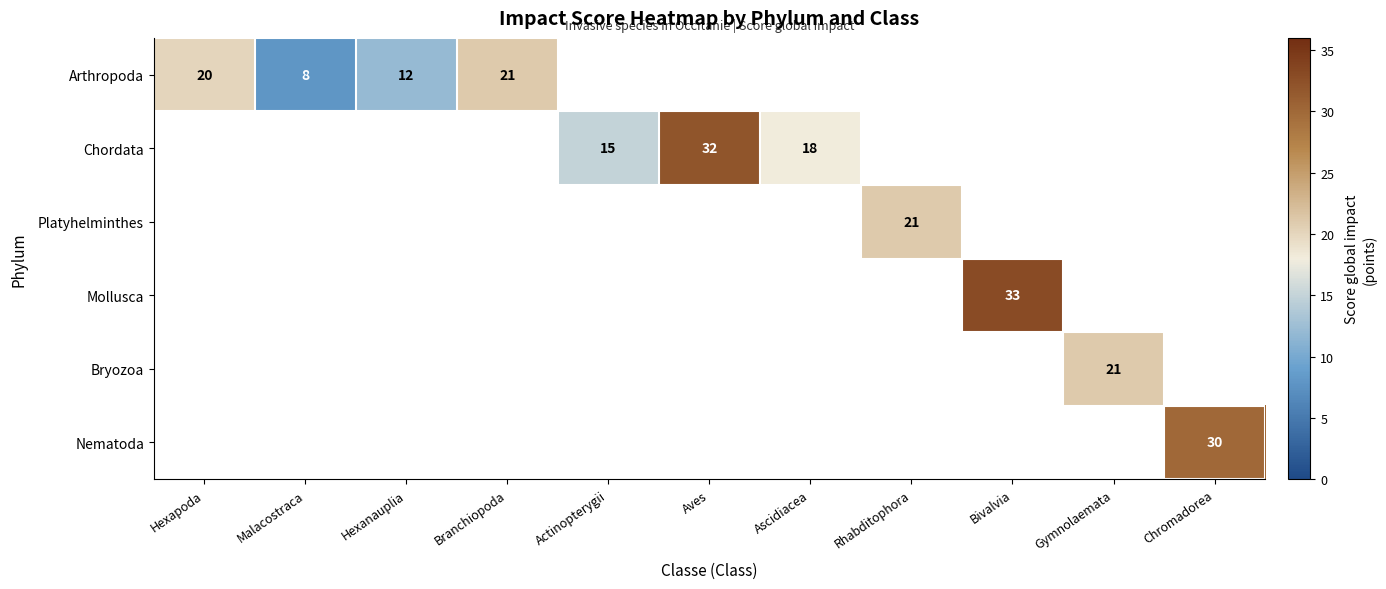

At how many categories does at least one series exceed 12?

9